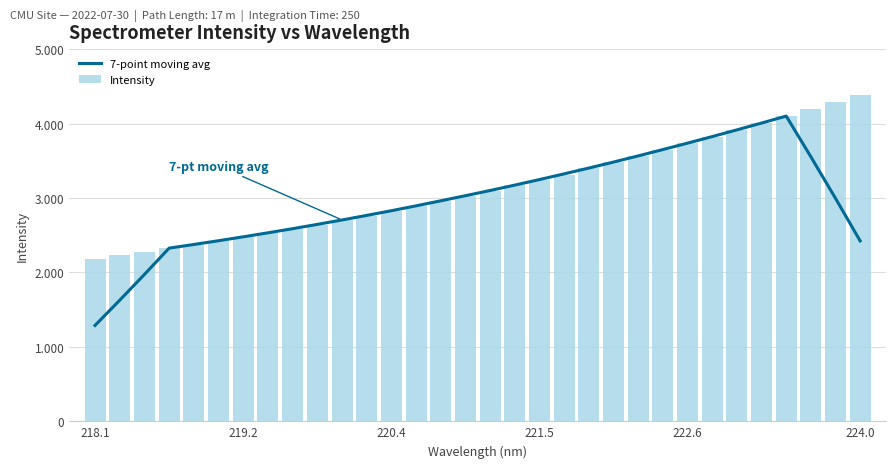

What is the value of the Intensity bar at the 1st from the left?

2186.0